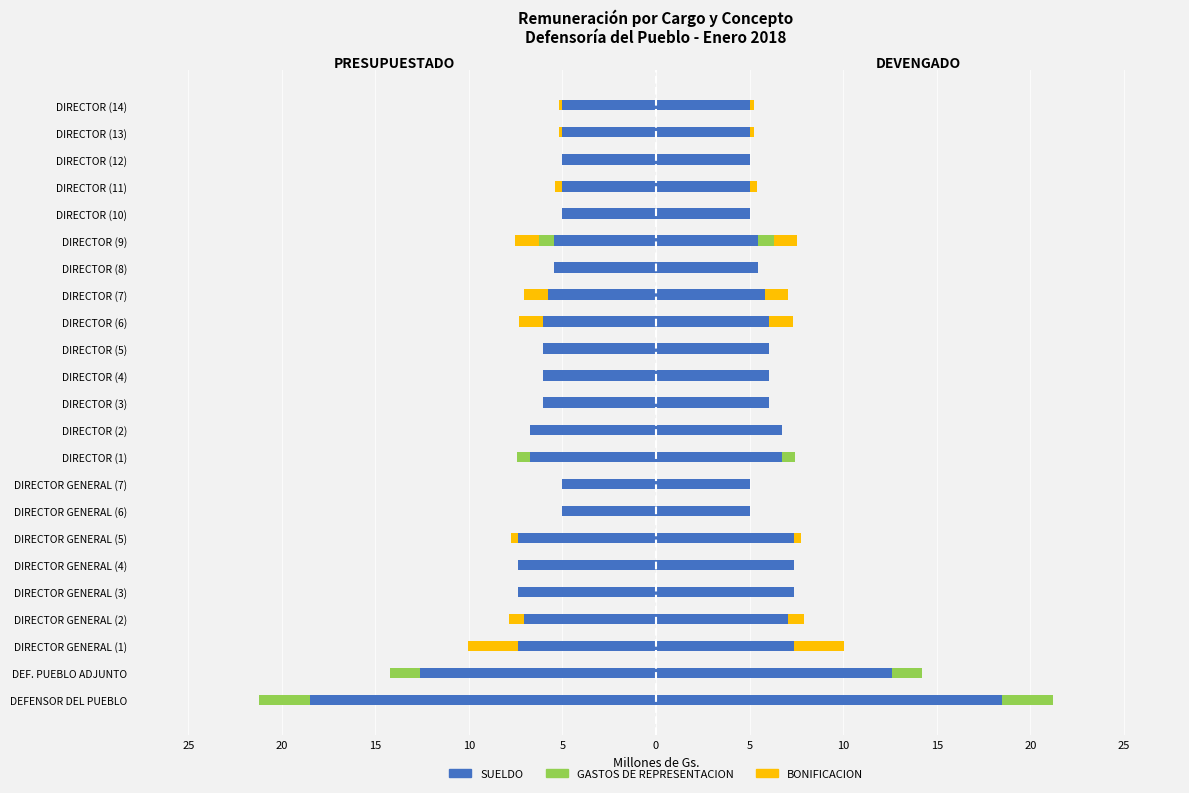

How many categories are shown in the chart?

23